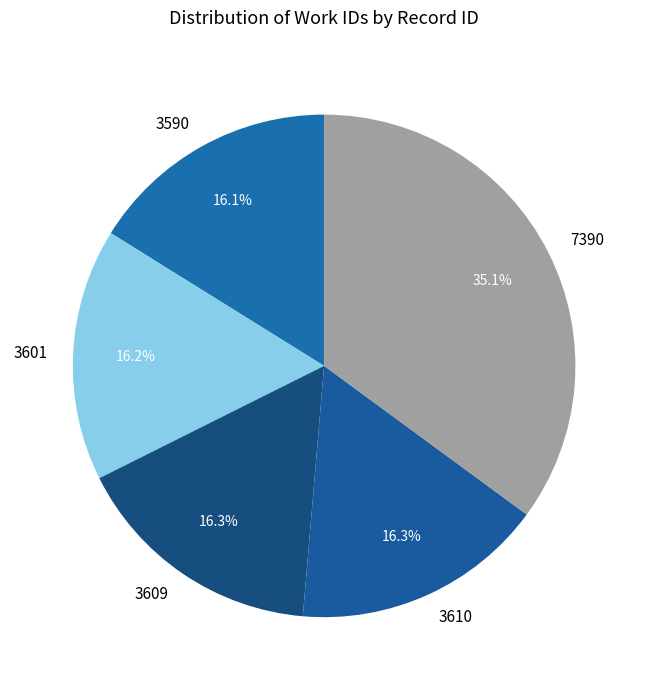

True or false: 3610 accounts for 29% of the total.

False